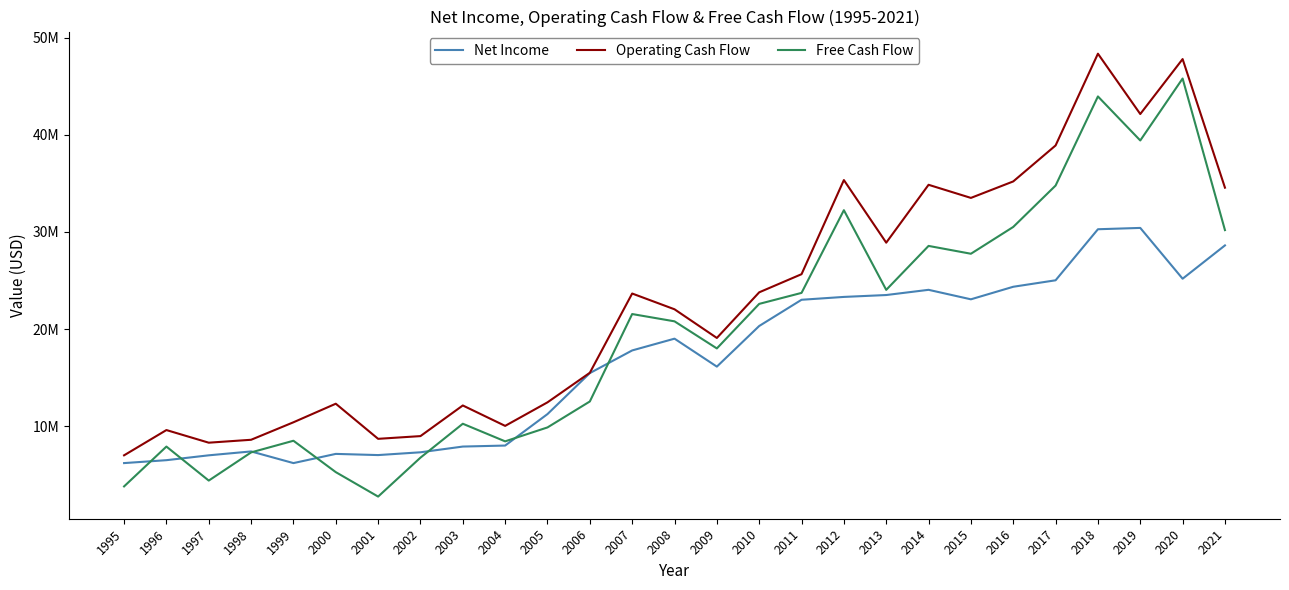

Does the chart display data point markers on the line(s)?

No